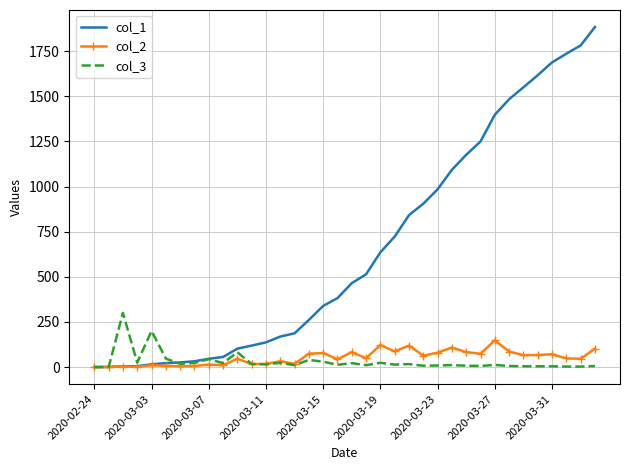

Which series has the largest total across all categories?

col_1